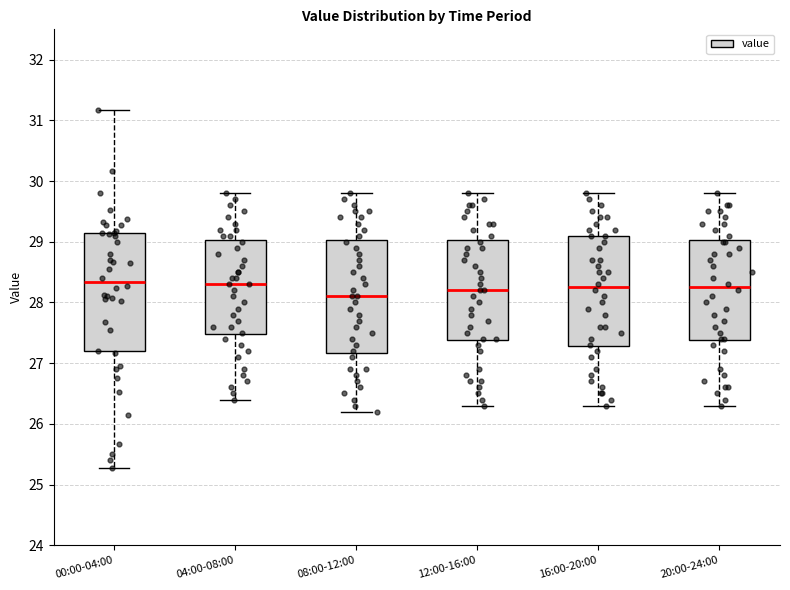

Which box is the tallest, from its lower edge to its upper edge?

00:00-04:00